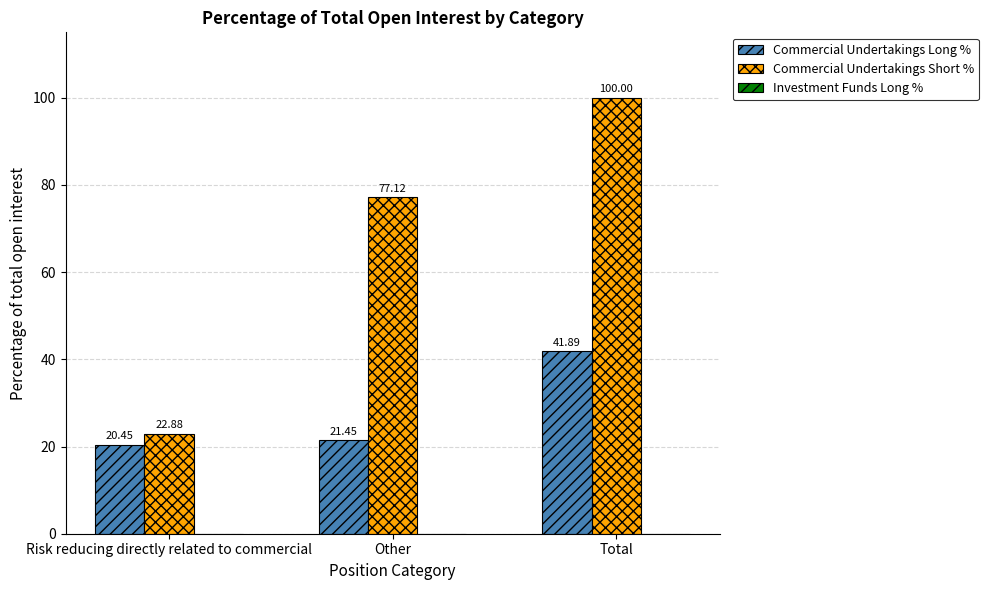

What is the total value across all series at Risk reducing directly related to commercial?

43.3